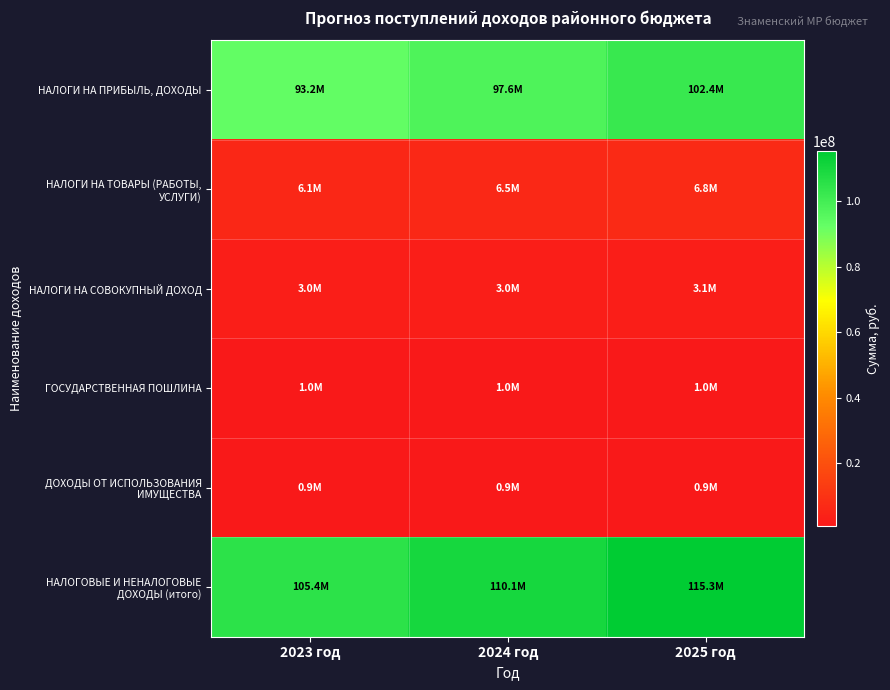

How many categories are shown in the chart?

3